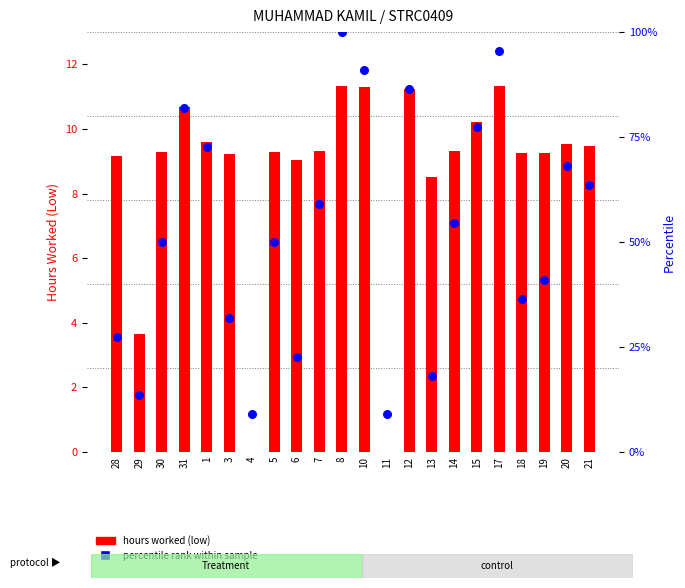

What is the total value across all series at 30?

59.3